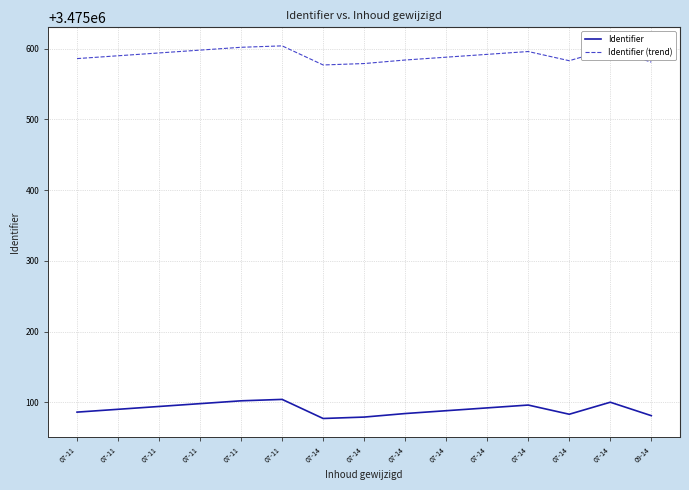

What are all the series names shown in the legend?

Identifier, Identifier (trend)